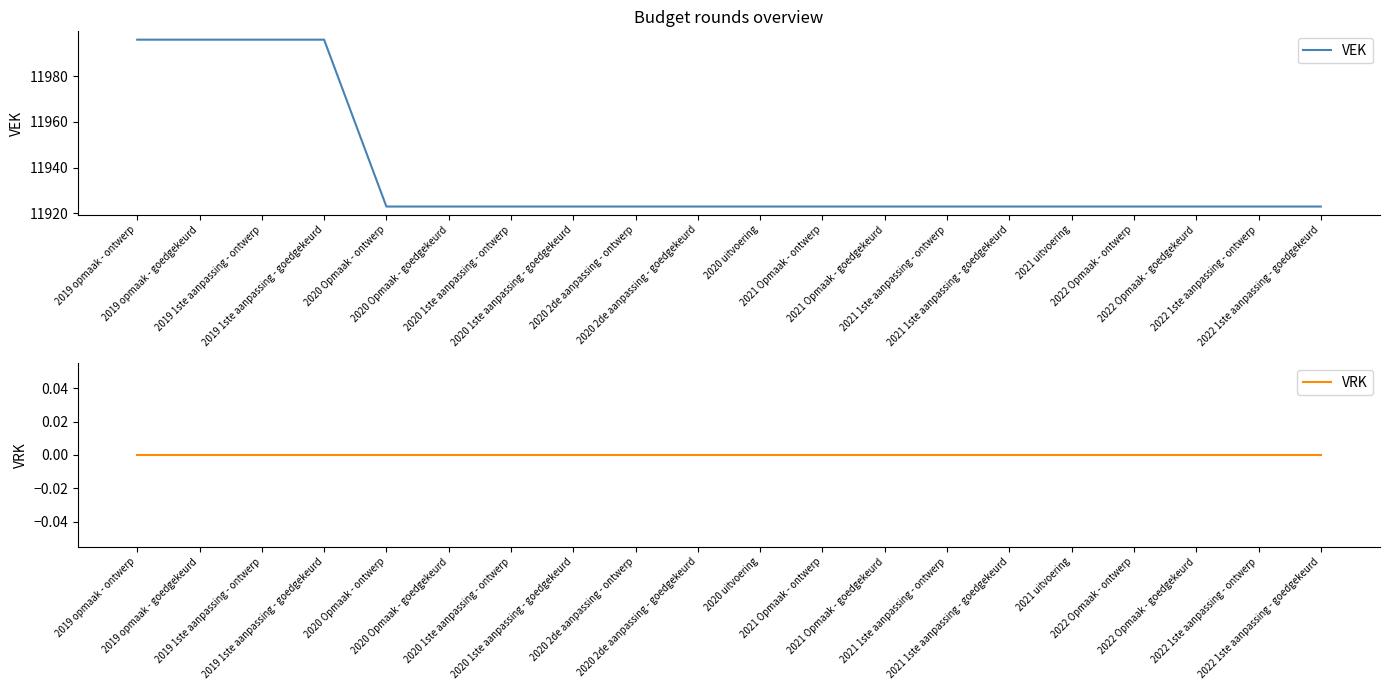

List the labels in order of VRK value, smallest first.

2019 opmaak - ontwerp, 2019 opmaak - goedgekeurd, 2019 1ste aanpassing - ontwerp, 2019 1ste aanpassing - goedgekeurd, 2020 Opmaak - ontwerp, 2020 Opmaak - goedgekeurd, 2020 1ste aanpassing - ontwerp, 2020 1ste aanpassing - goedgekeurd, 2020 2de aanpassing - ontwerp, 2020 2de aanpassing - goedgekeurd, 2020 uitvoering, 2021 Opmaak - ontwerp, 2021 Opmaak - goedgekeurd, 2021 1ste aanpassing - ontwerp, 2021 1ste aanpassing - goedgekeurd, 2021 uitvoering, 2022 Opmaak - ontwerp, 2022 Opmaak - goedgekeurd, 2022 1ste aanpassing - ontwerp, 2022 1ste aanpassing - goedgekeurd